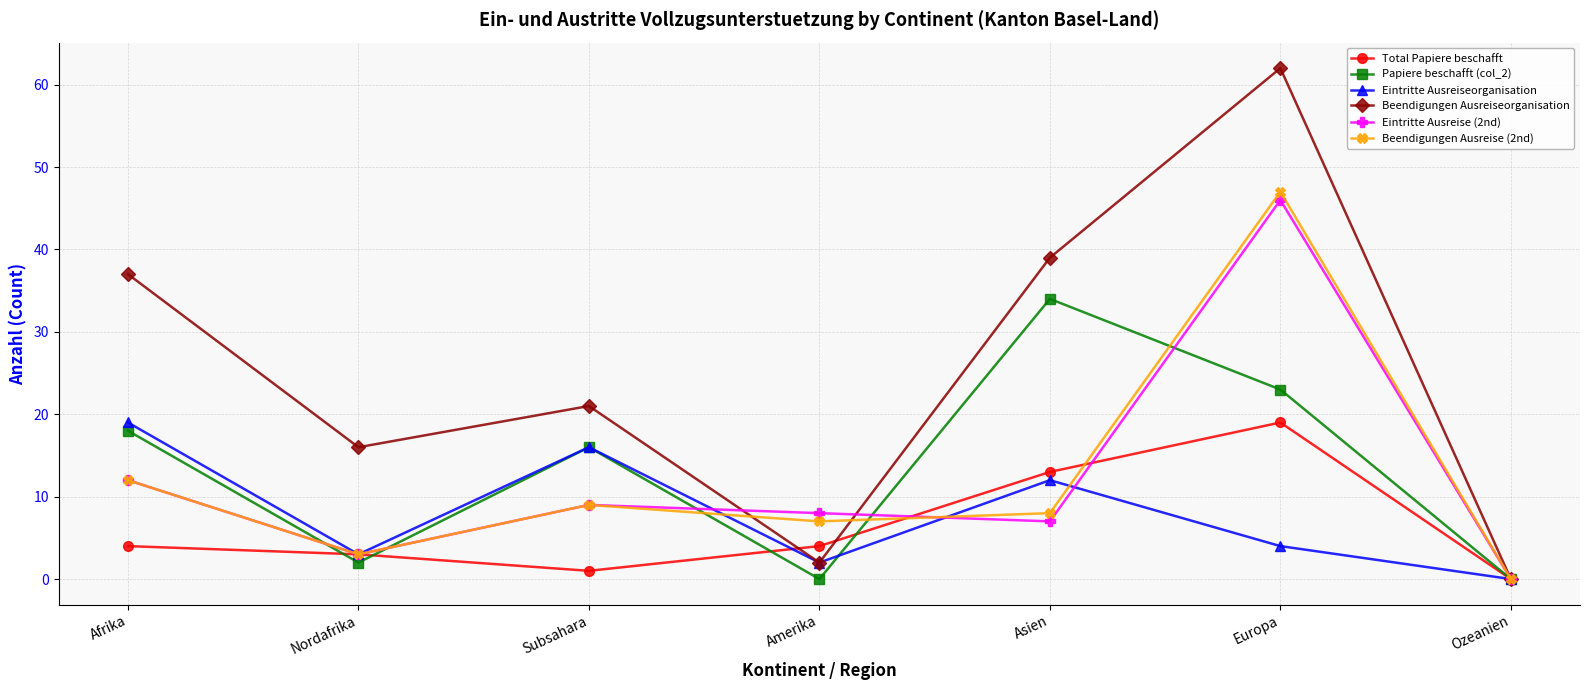

Which category has the highest value across all series?

Europa